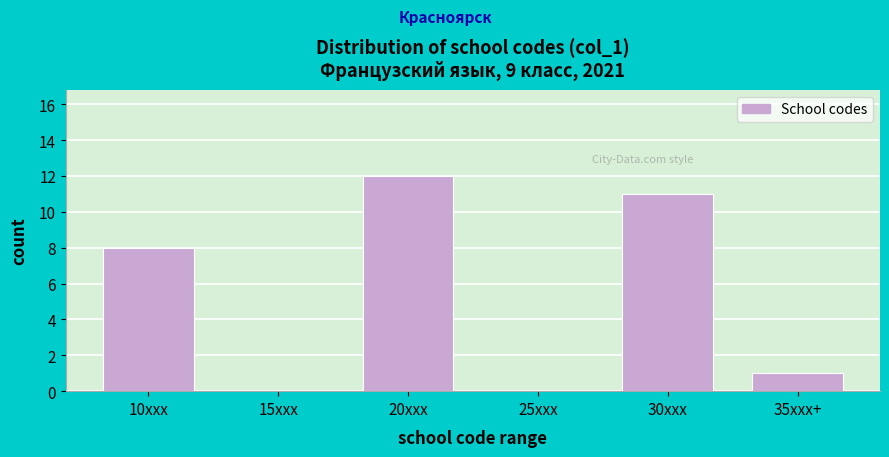

Reading left to right, list all the values displayed in this chart.

10xxx=8	15xxx=0	20xxx=12	25xxx=0	30xxx=11	35xxx+=1